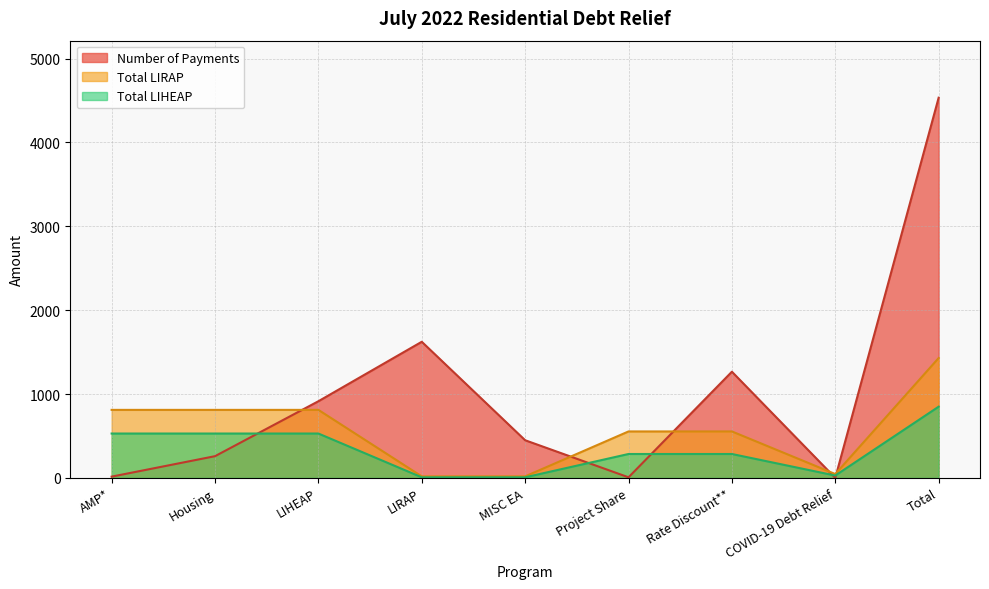

Rank the series by their maximum value, from lowest to highest.

Total LIHEAP, Total LIRAP, Number of Payments